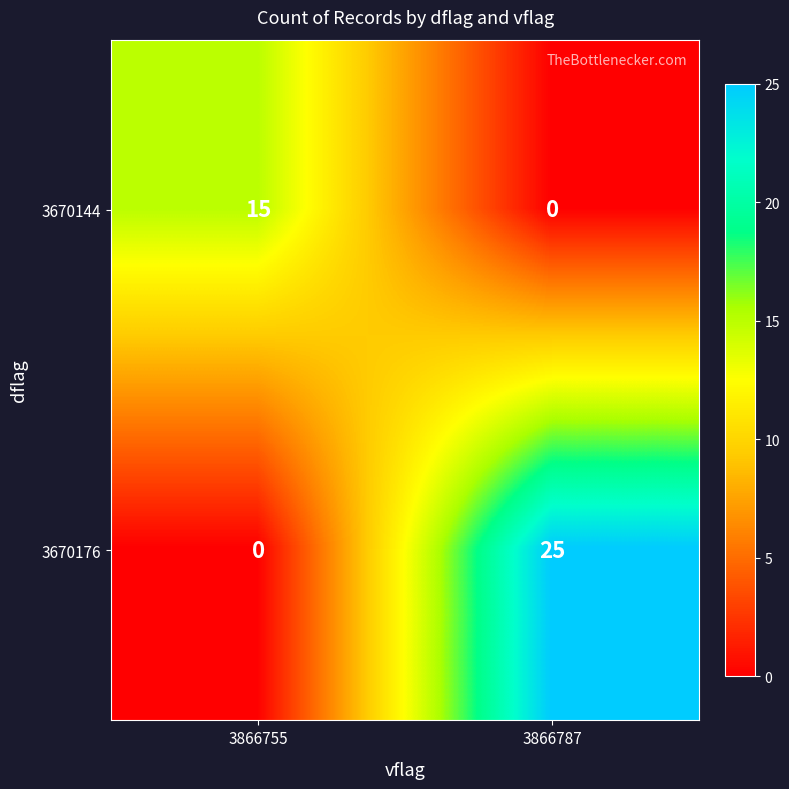

List the labels in order of 3670144 value, largest first.

3866755, 3866787